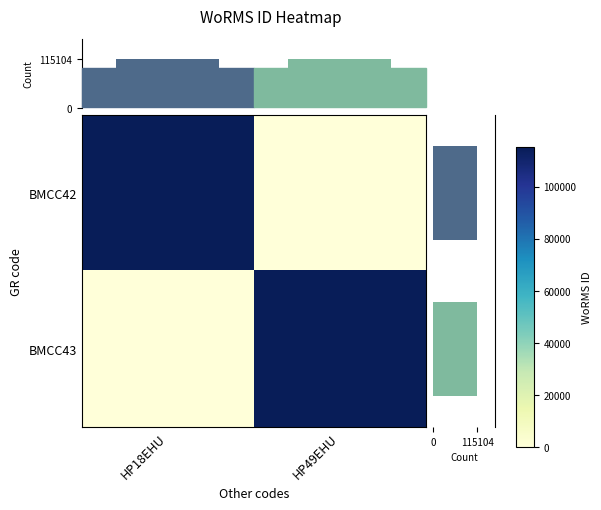

Is it true that BMCC43 equals 32896.1 at HP49EHU?

False